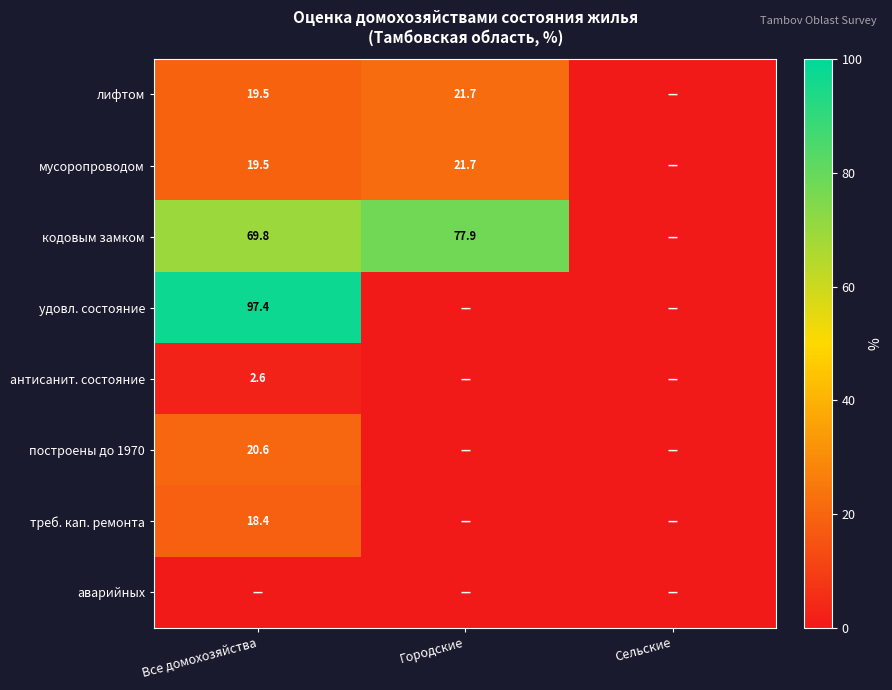

The value of кодовым замком at Все домохозяйства is 69.8. True or false?

True